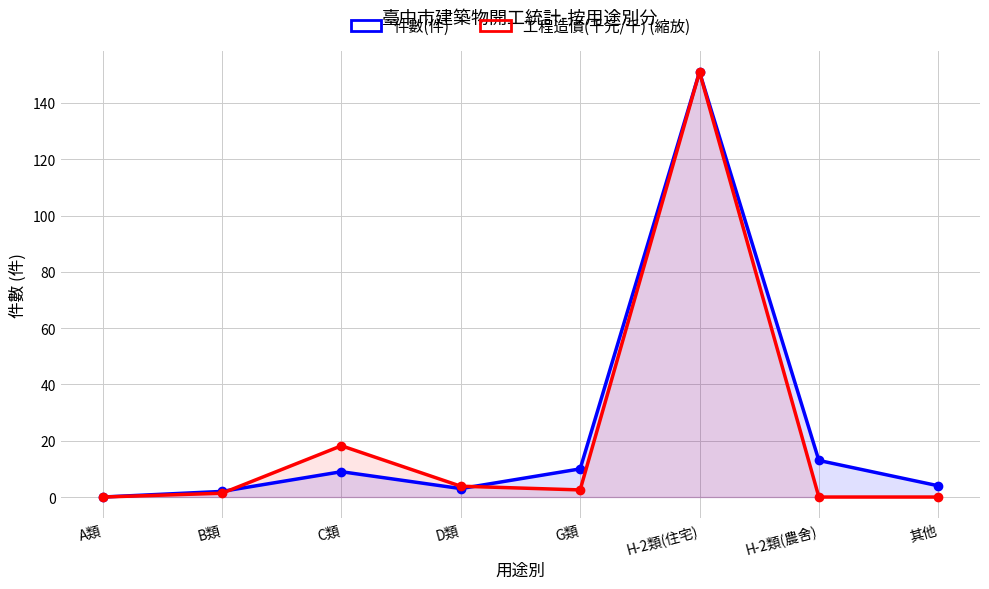

True or false: 工程造價(千元/千) (縮放) and 件數(件) intersect in this chart.

True